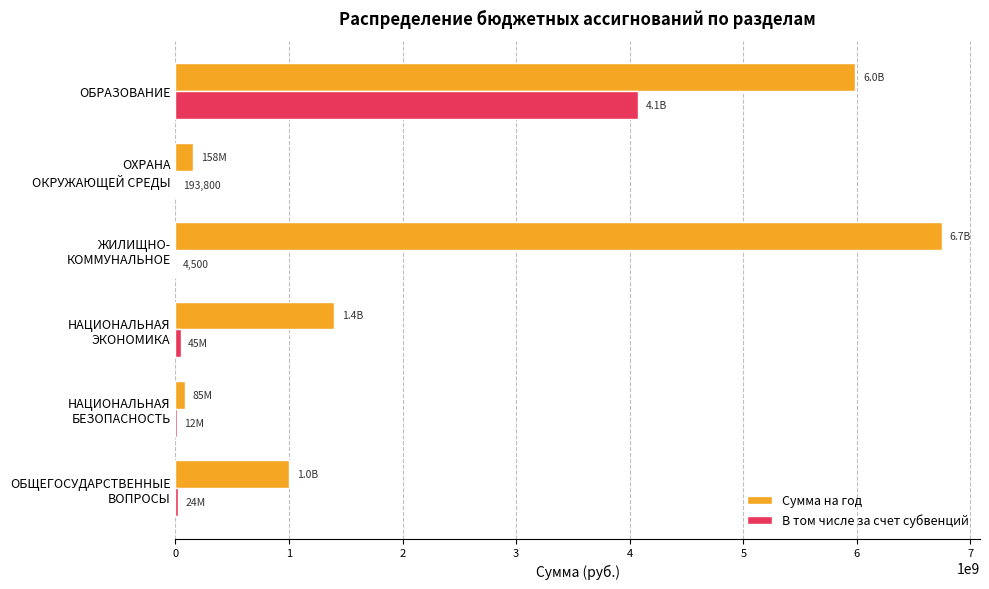

What is the sum of all Сумма на год values?

15379234715.3